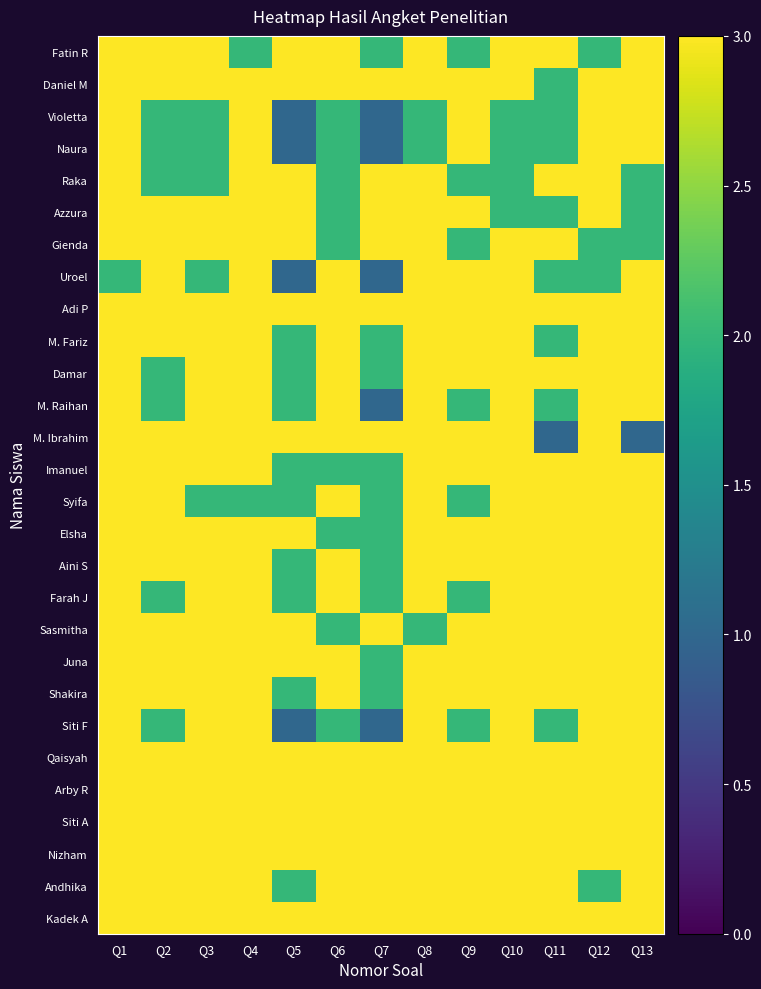

Between Q5 and Q7, which is larger?

Q5